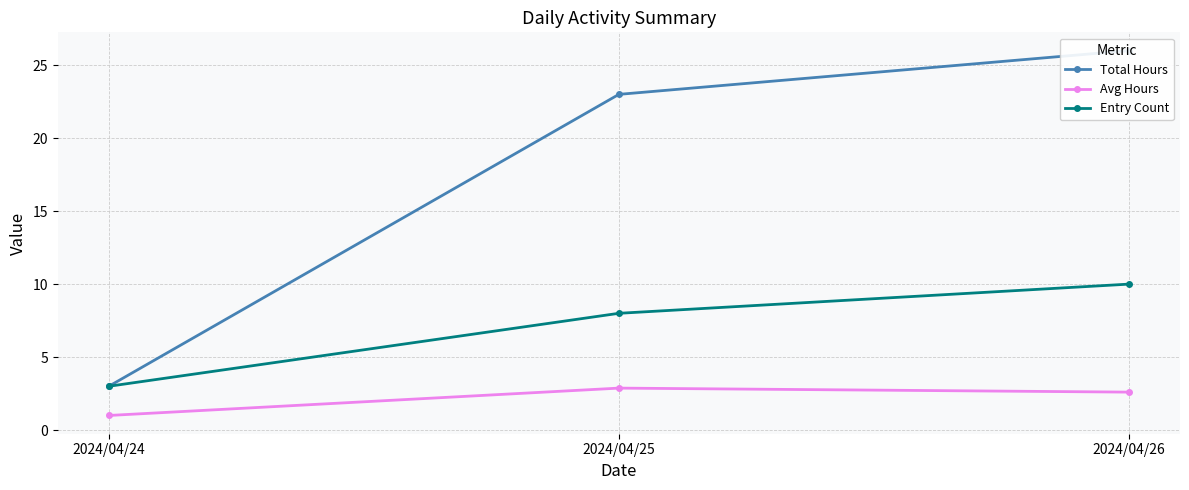

Reading left to right, what are all the values shown in this chart?

Total Hours: 2024/04/24=3.0	2024/04/25=23.0	2024/04/26=26.0
Avg Hours: 2024/04/24=1.0	2024/04/25=2.9	2024/04/26=2.6
Entry Count: 2024/04/24=3.0	2024/04/25=8.0	2024/04/26=10.0